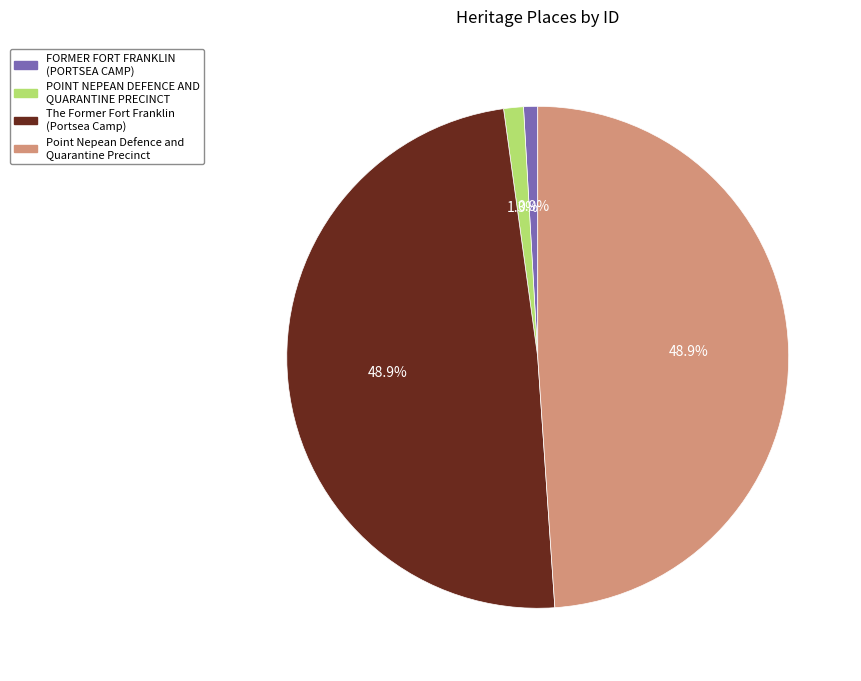

To the nearest percent, what is the average slice percentage?

25%